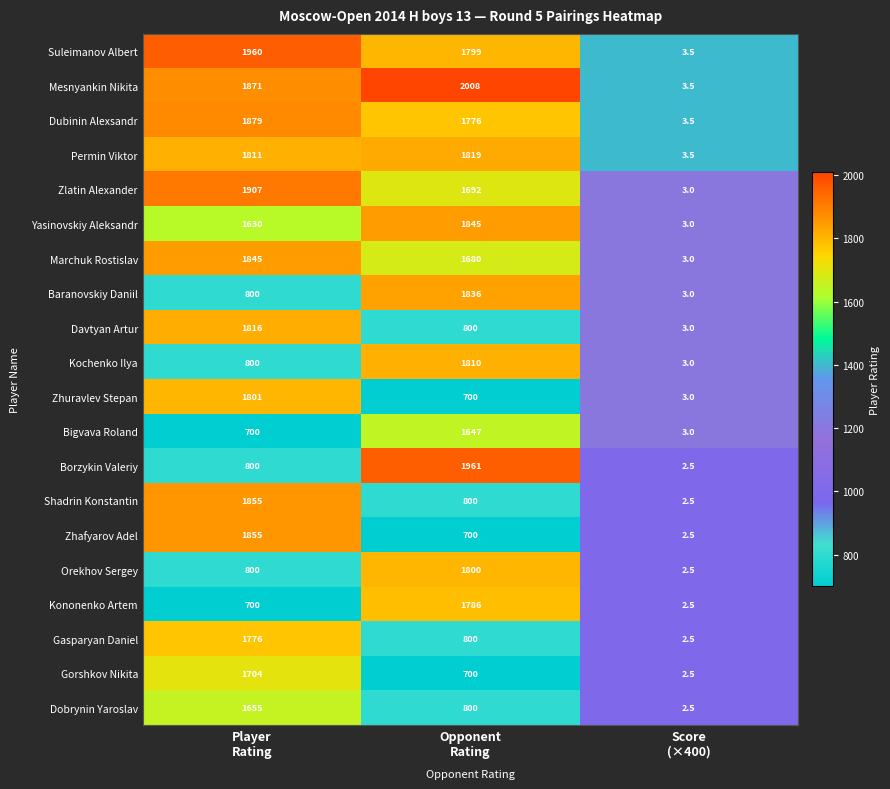

At which category is the sum across all series the highest?

Player
Rating